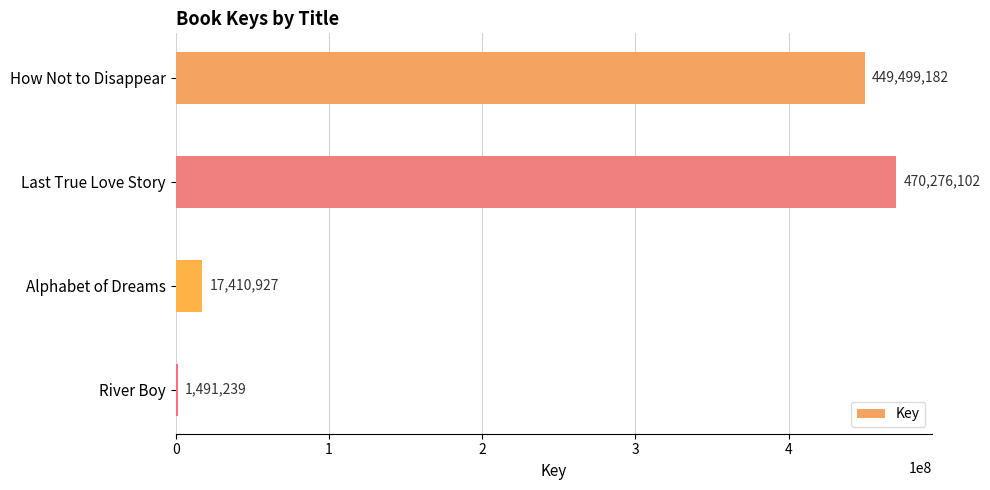

What is the change in value from Alphabet of Dreams to River Boy?

-15919688